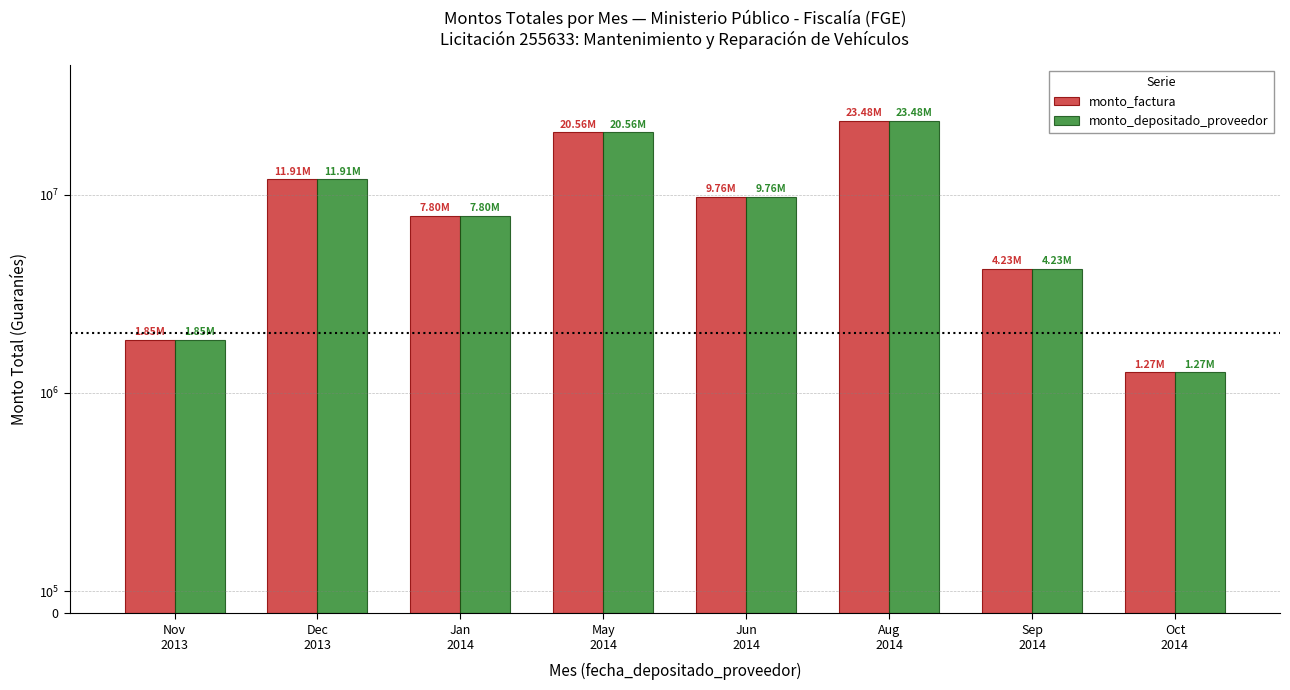

Between May
2014 and Sep
2014, which is larger?

May
2014